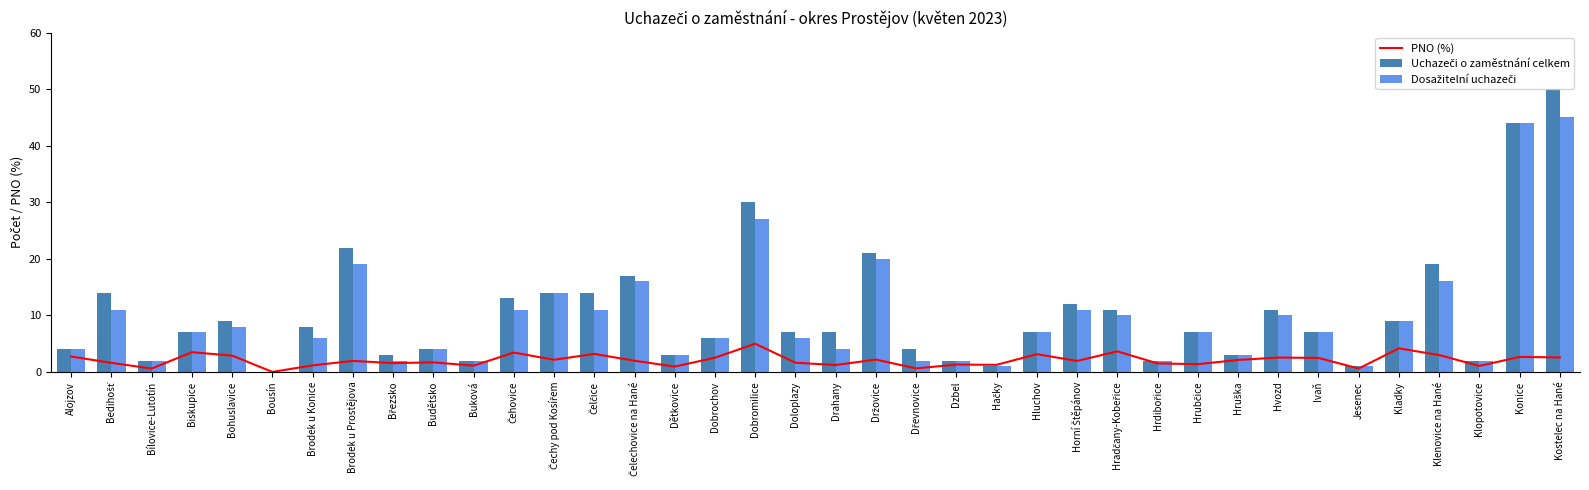

Is it true that Uchazeči o zaměstnání celkem equals 33.2 at Bousín?

False